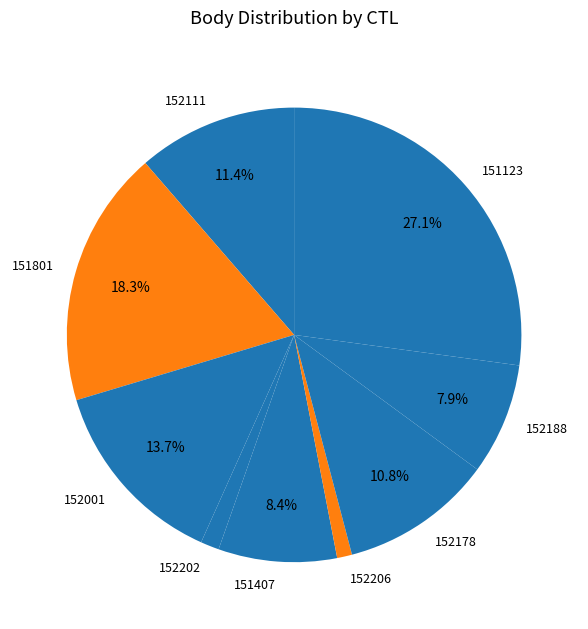

Between 152111 and 152001, which is larger?

152001